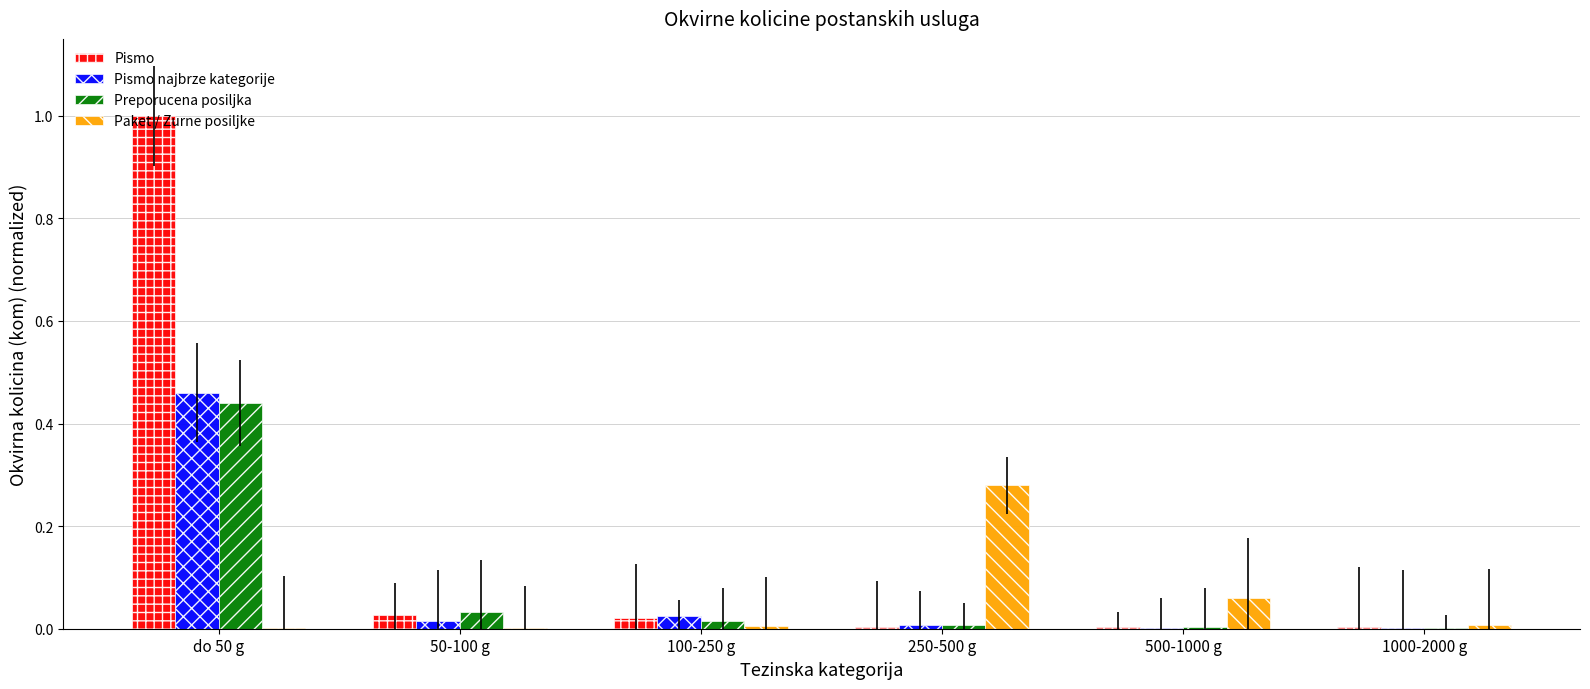

What is the difference between the Pismo values at do 50 g and 100-250 g?

1.0